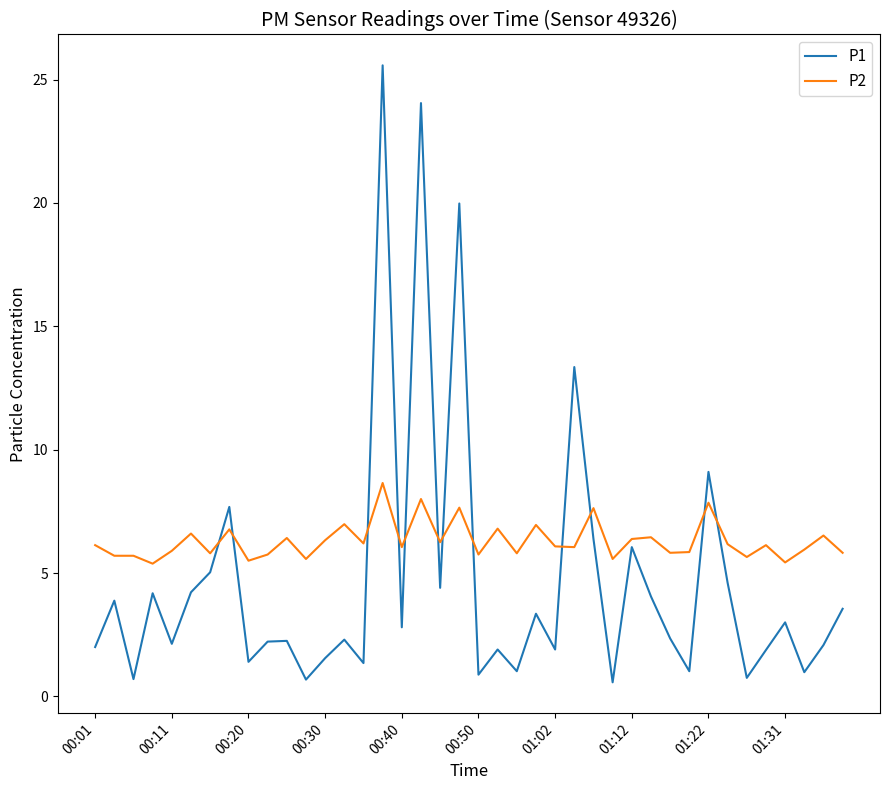

What is the difference between the maximum and minimum values in the P1 series?

25.0